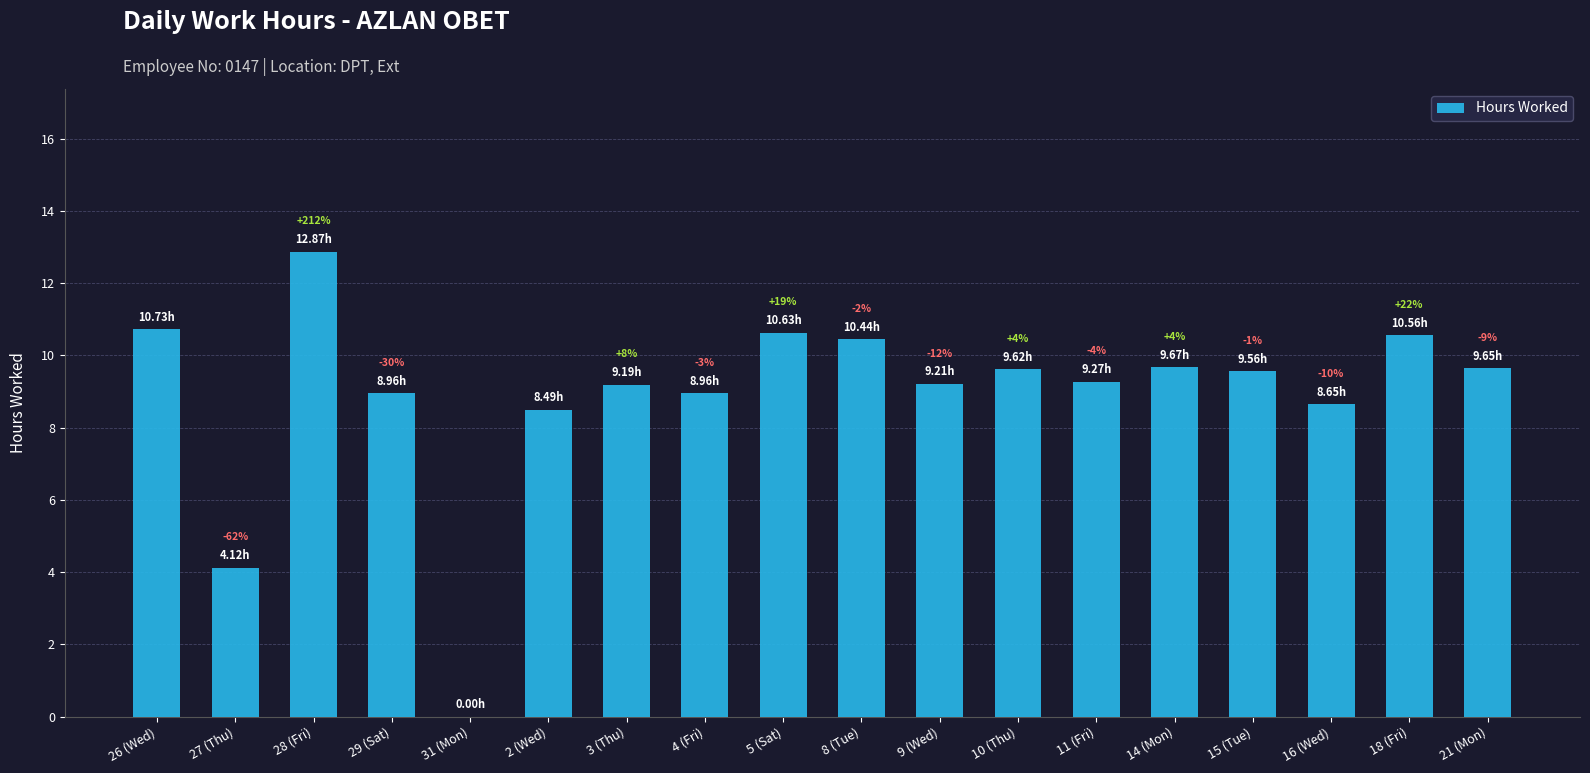

Are the bars horizontal?

No